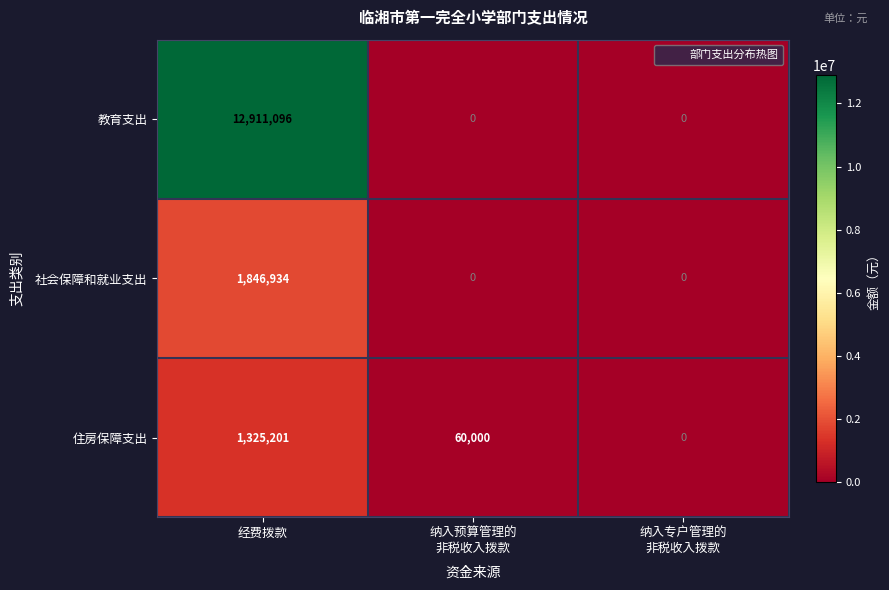

Reading right to left, transcribe all the data shown in this chart.

教育支出: 0	0	12911096
社会保障和就业支出: 0	0	1846934
住房保障支出: 0	60000	1325201